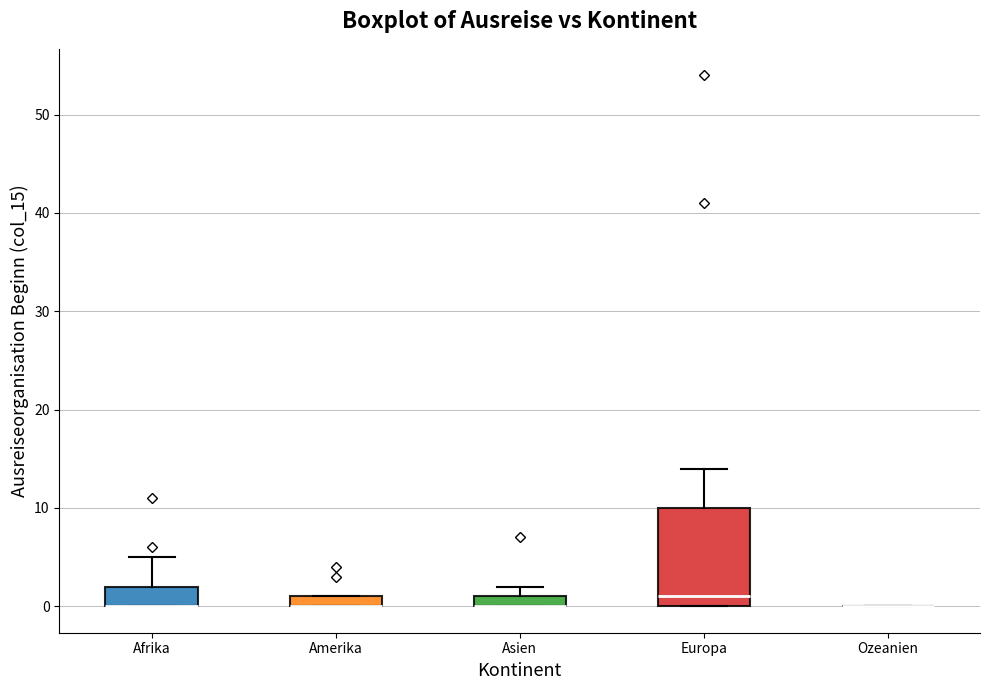

Comparing the boxes themselves (not the whiskers), which one is the tallest?

Europa